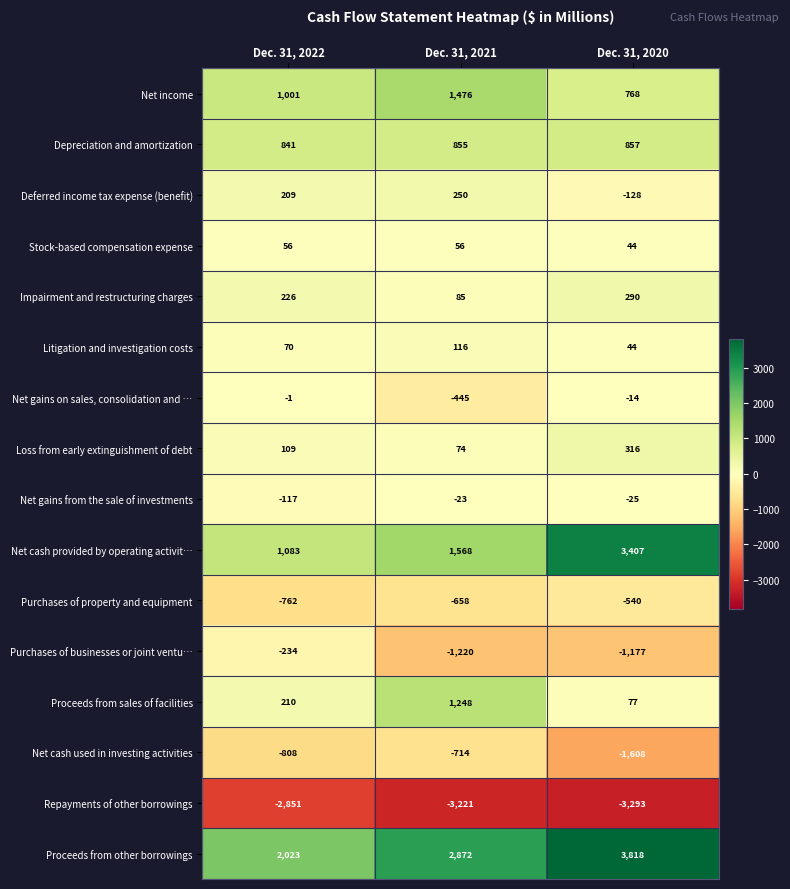

How many series are shown in this chart?

16